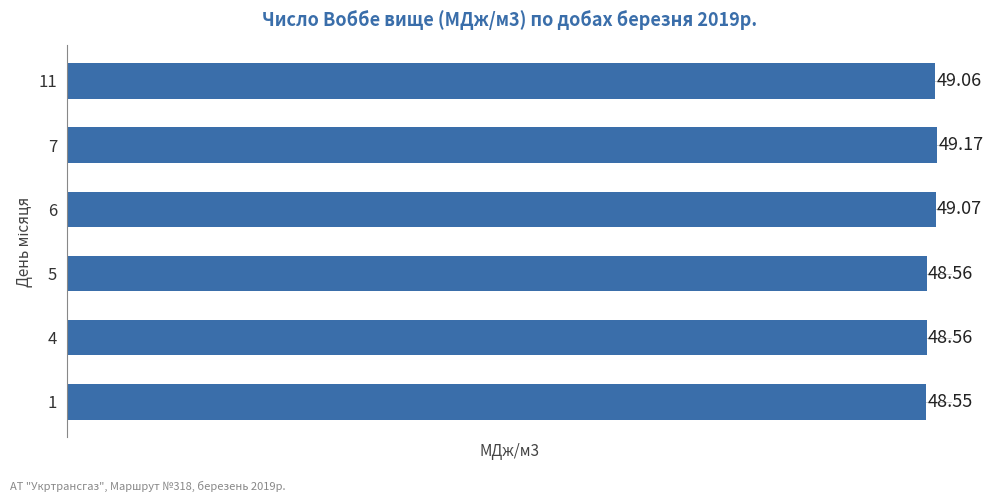

What is the difference between the maximum and minimum values?

0.6